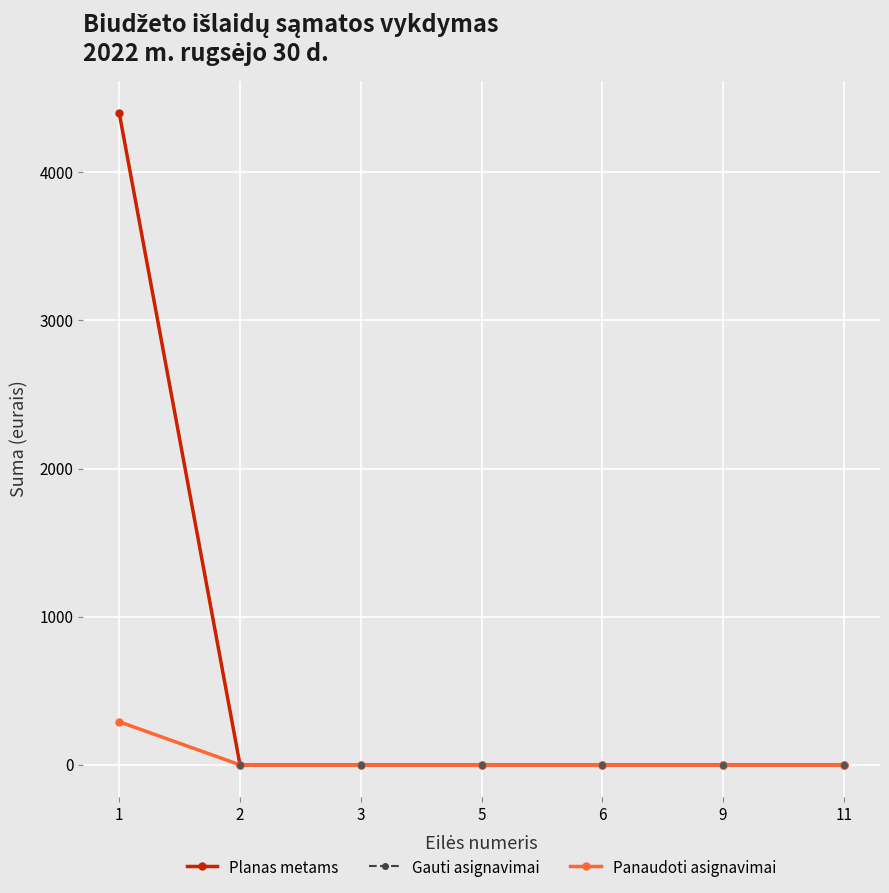

Does the chart have visible grid lines?

Yes